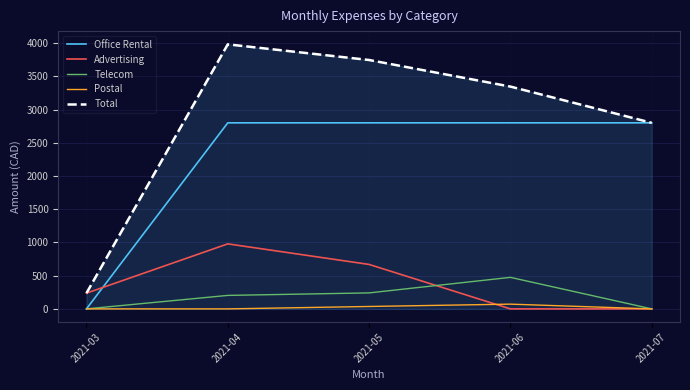

What is the sum of all Postal values?

107.5